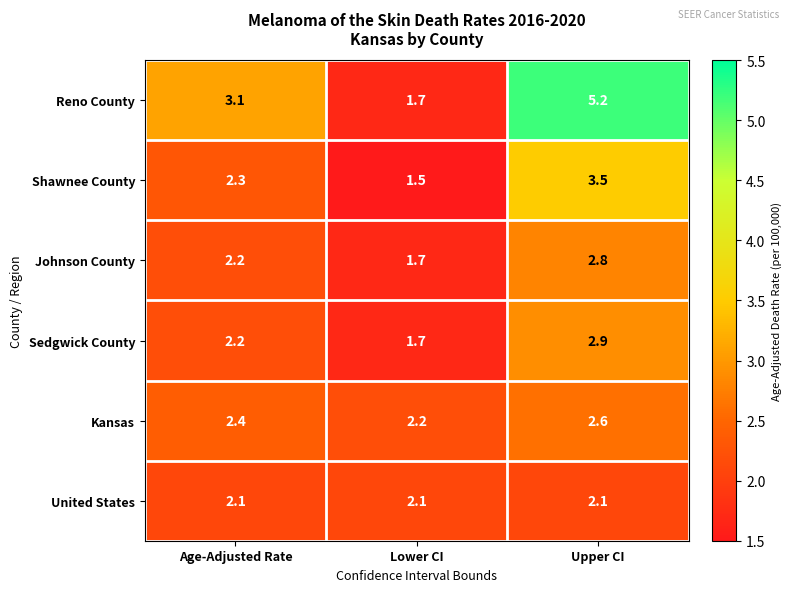

What is the lowest value of the Kansas series?

2.2